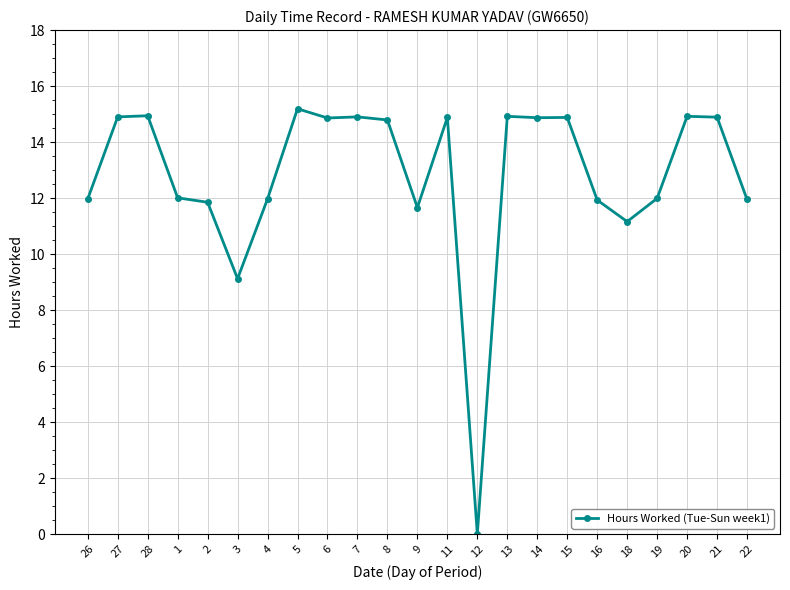

Where is the first local minimum?

3